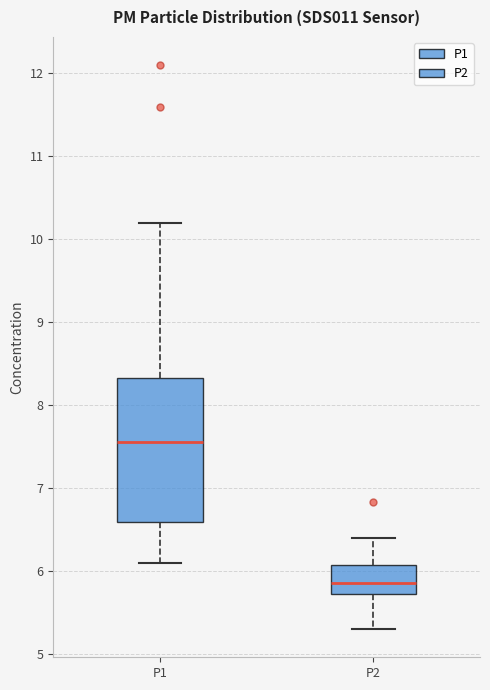

Which box has the highest median line?

P1